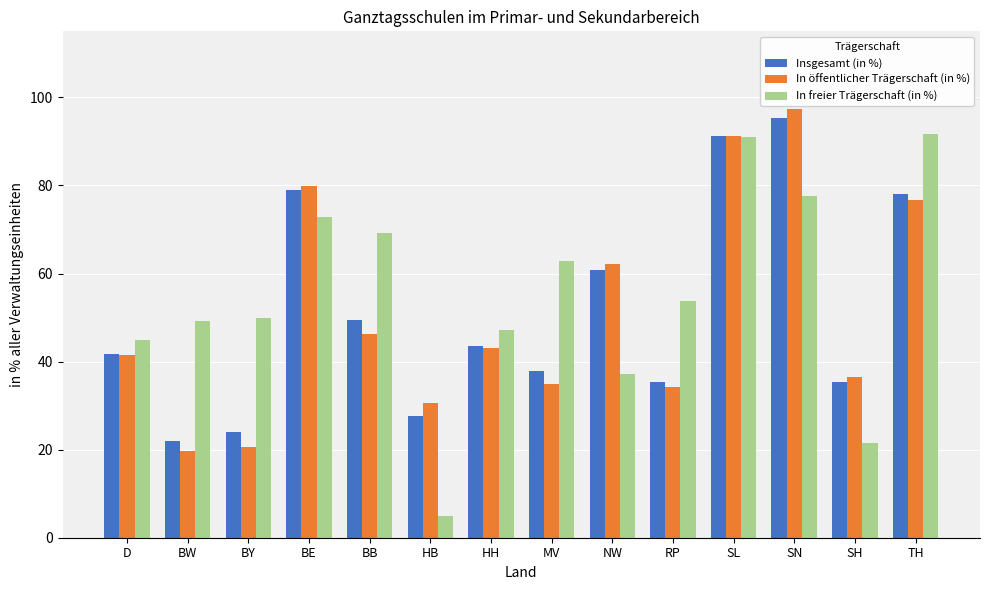

Rank the series at BY from highest to lowest value.

In freier Trägerschaft (in %), Insgesamt (in %), In öffentlicher Trägerschaft (in %)